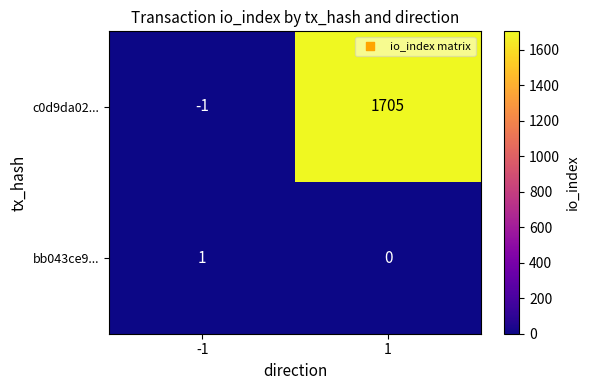

What is the sum of all c0d9da02... values?

1704